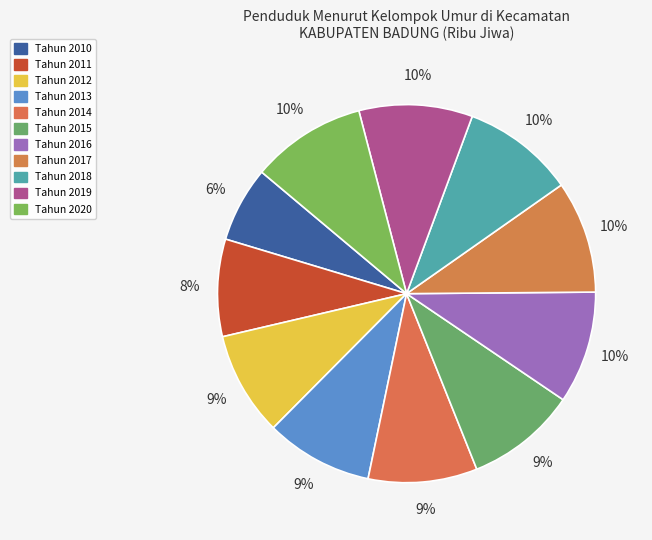

How many segments does this pie chart have?

11